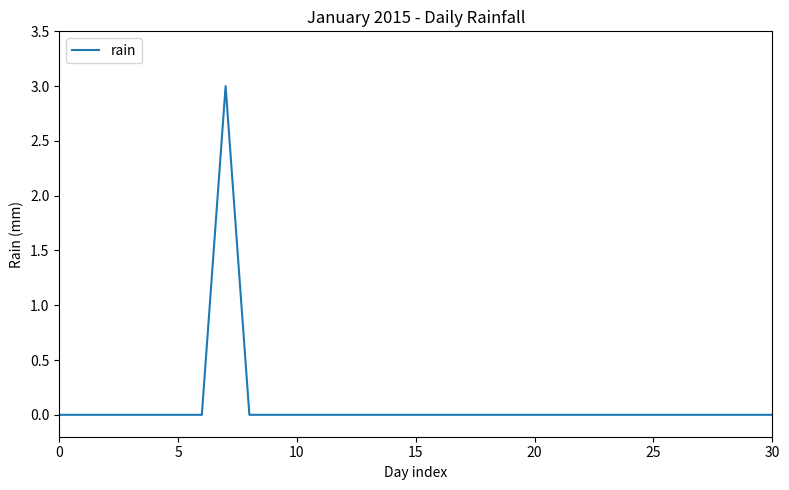

What is the difference between the maximum and minimum values?

3